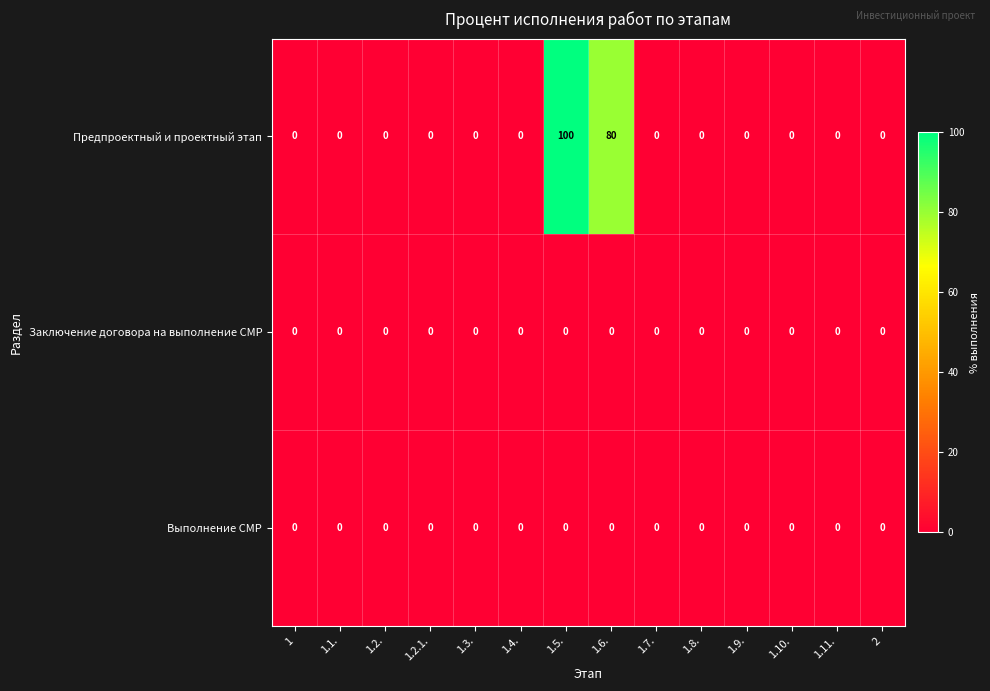

At which label is Предпроектный и проектный этап closest to 50?

1.6.